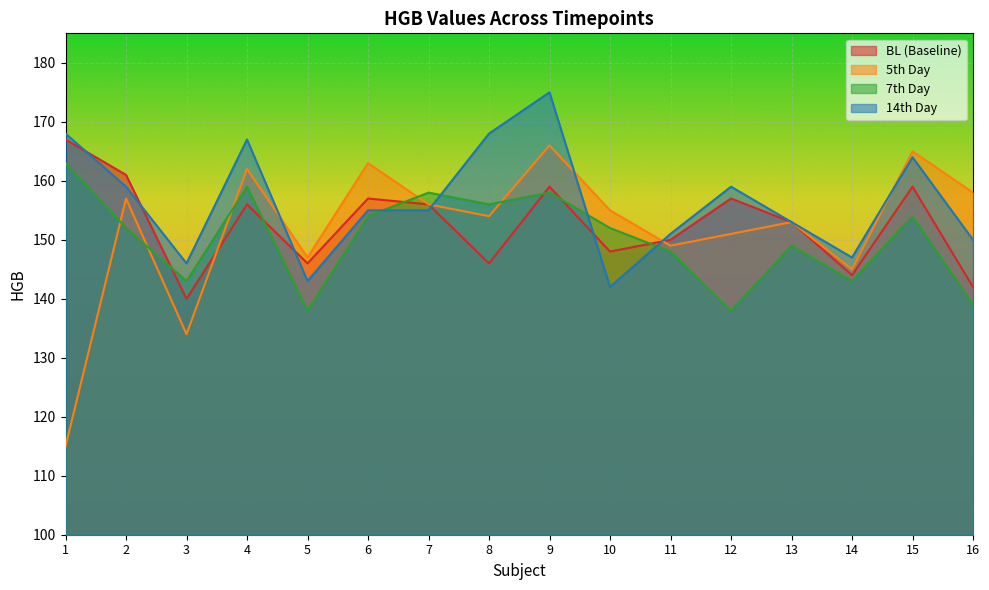

Does the chart display data point markers on the line(s)?

No